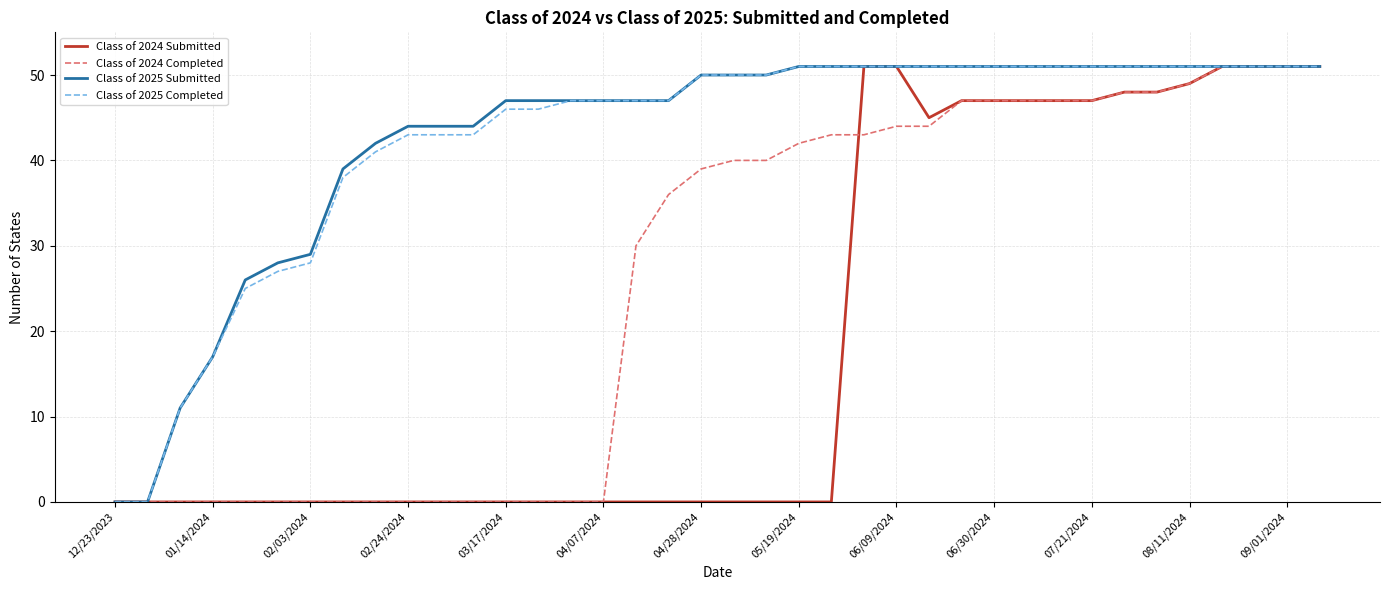

What is the highest value of the Class of 2024 Submitted series?

51